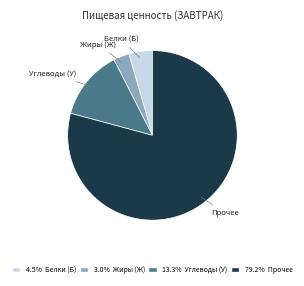

Rank the categories by value from highest to lowest.

Прочее, Углеводы (У), Белки (Б), Жиры (Ж)